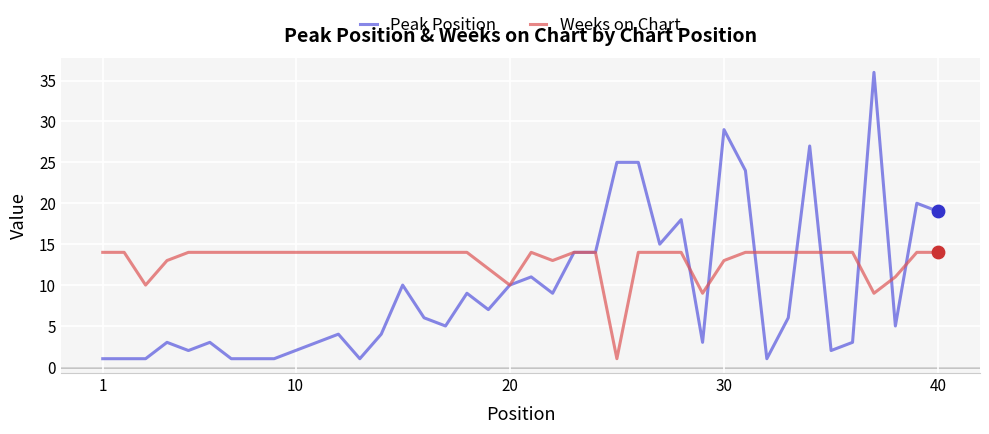

What are all the series names shown in the legend?

Peak Position, Weeks on Chart